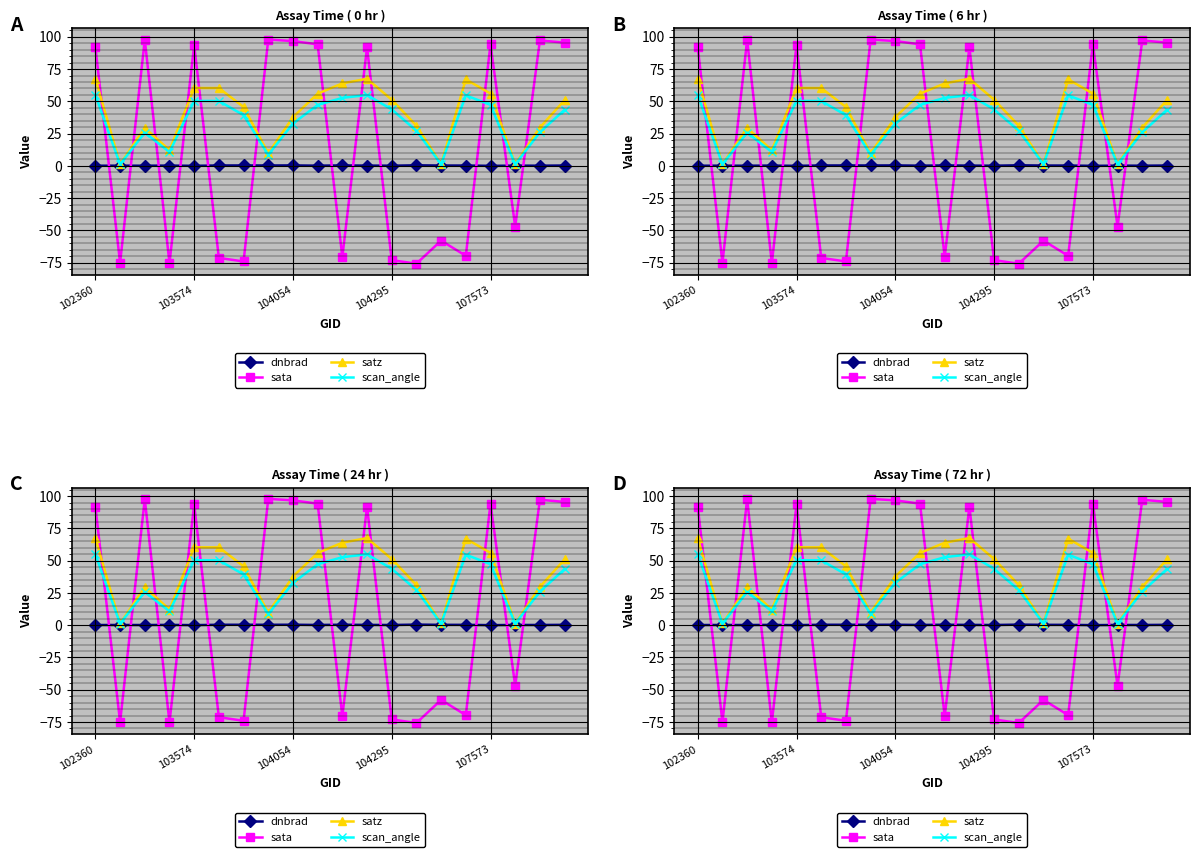

How many series are shown in this chart?

4